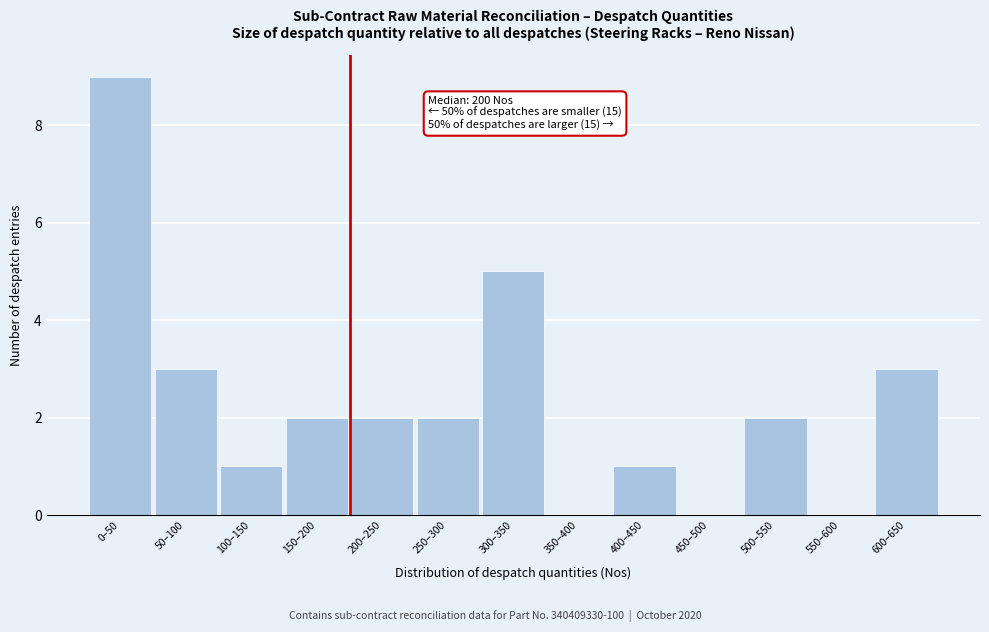

Reading left to right, list all the values displayed in this chart.

0–50=9	50–100=3	100–150=1	150–200=2	200–250=2	250–300=2	300–350=5	350–400=0	400–450=1	450–500=0	500–550=2	550–600=0	600–650=3